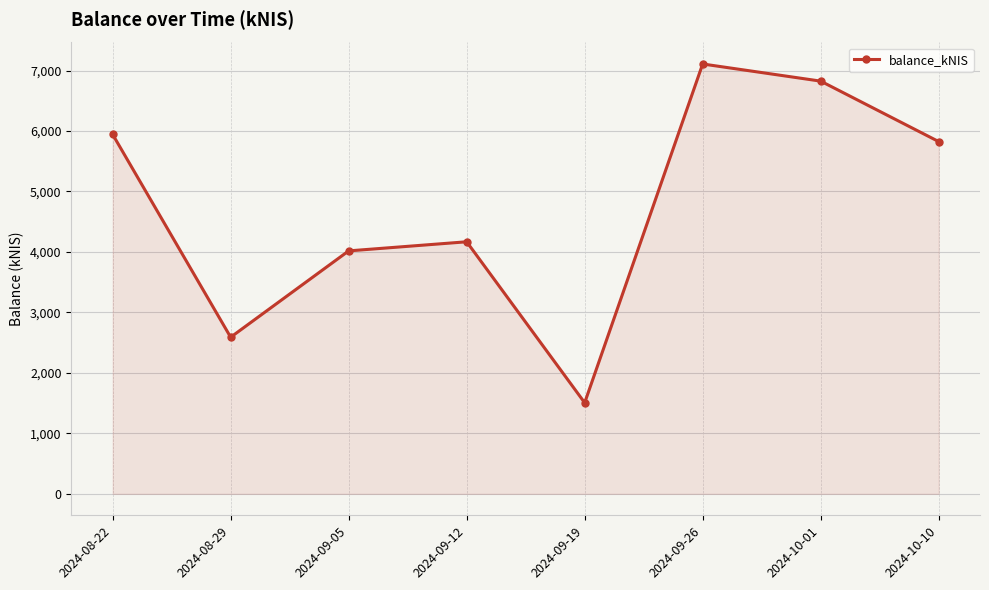

Is it true that the value at 2024-09-26 is 12495.7?

False